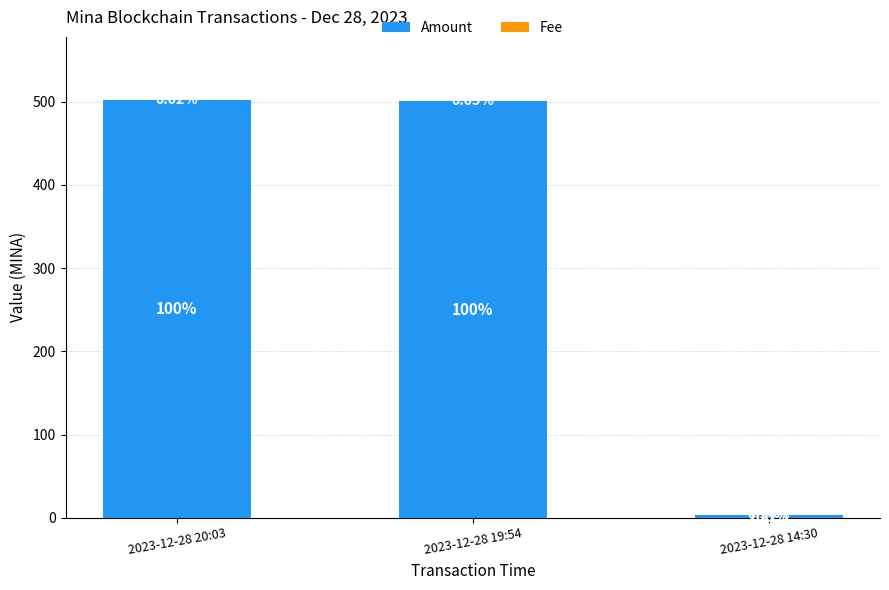

What position from the left is 2023-12-28 20:03?

1